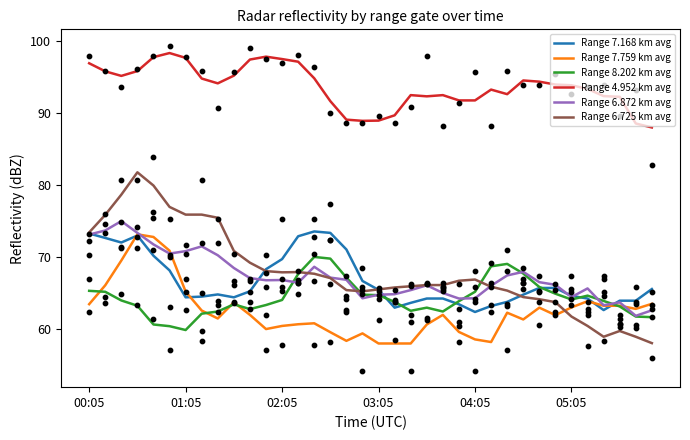

True or false: Range 8.202 km avg and Range 4.952 km avg intersect in this chart.

False